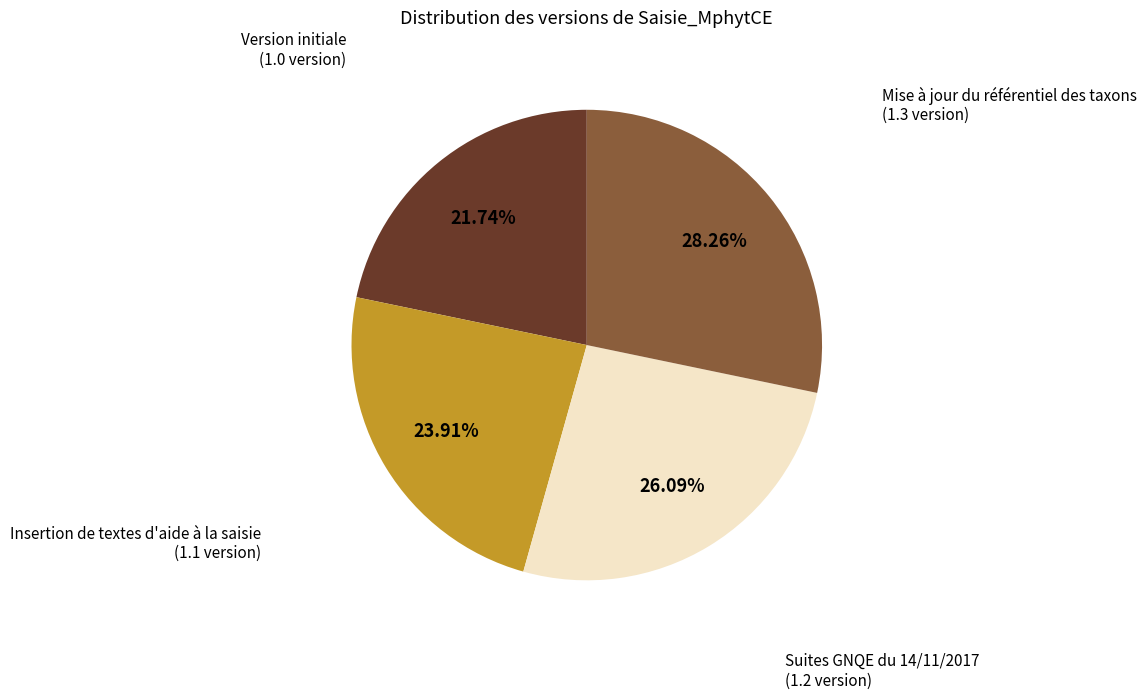

Rank the categories by value from lowest to highest.

Version initiale, Insertion de textes d'aide à la saisie, Suites GNQE du 14/11/2017, Mise à jour du référentiel des taxons